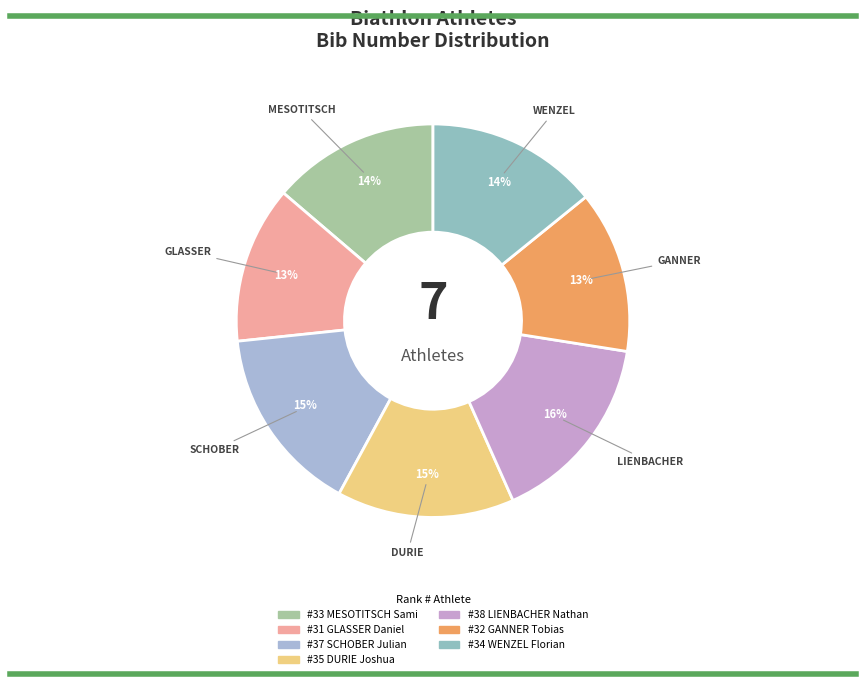

To the nearest percent, what is the average slice percentage?

14%